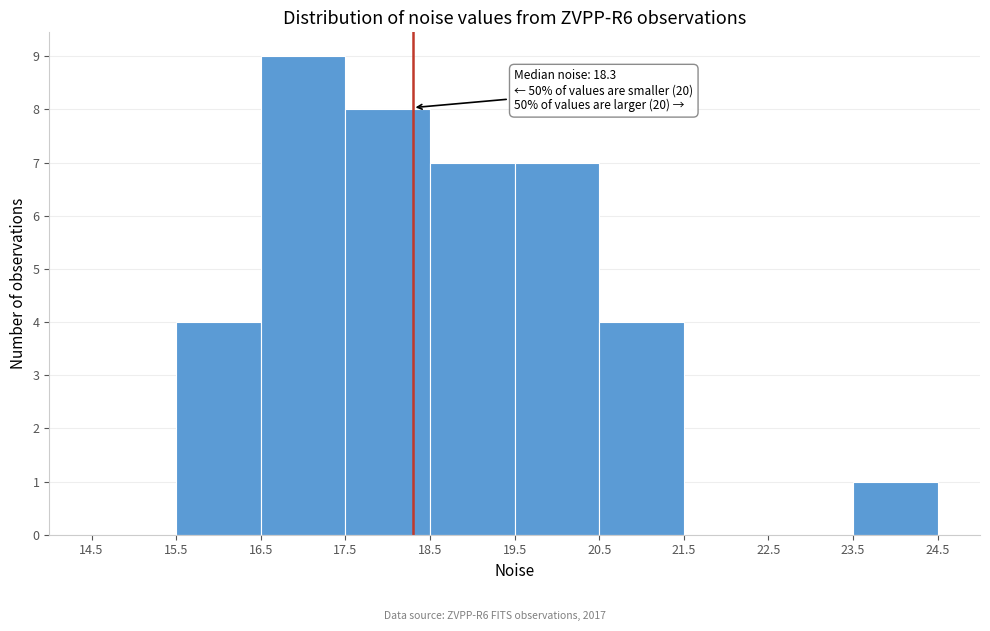

Which range on the x-axis has the tallest bar?

16.5 to 17.5